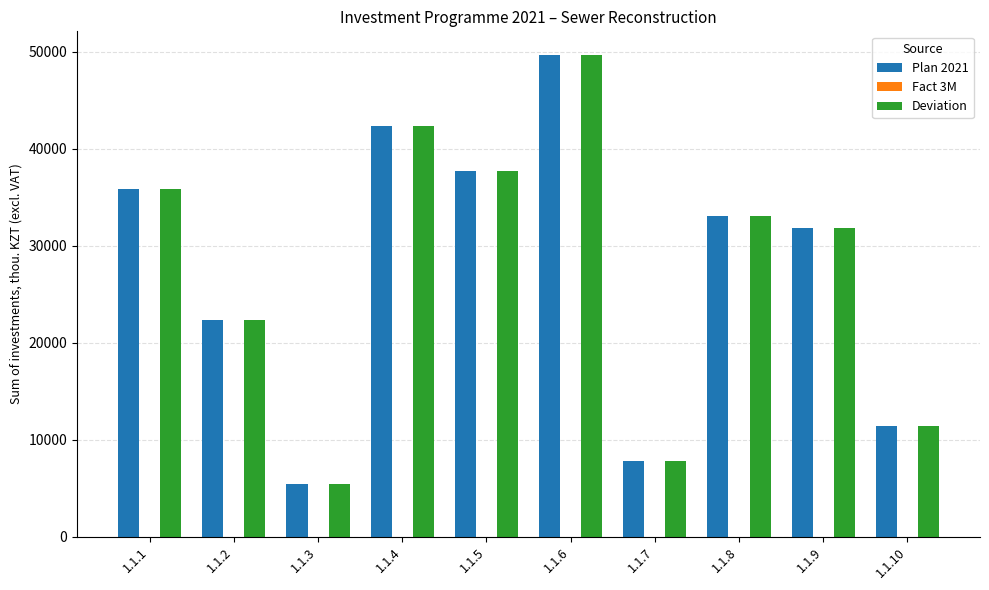

Are the bars grouped side by side (vs. stacked)?

Yes